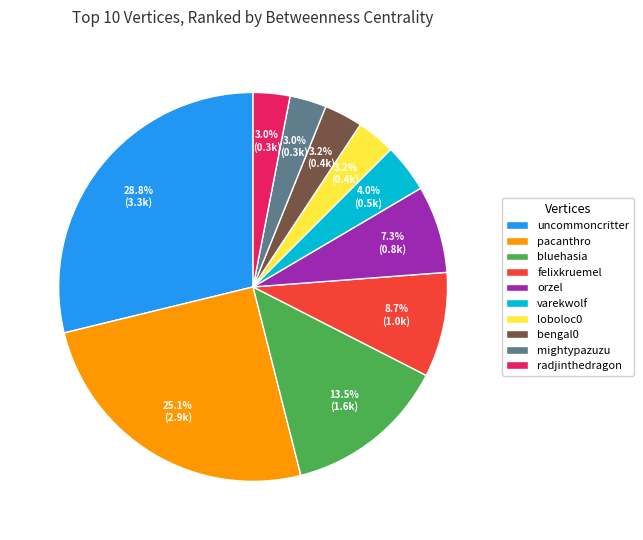

Which has a higher value, uncommoncritter or pacanthro?

uncommoncritter